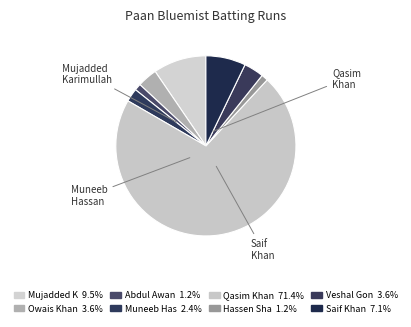

Which category accounts for the majority?

Qasim Khan